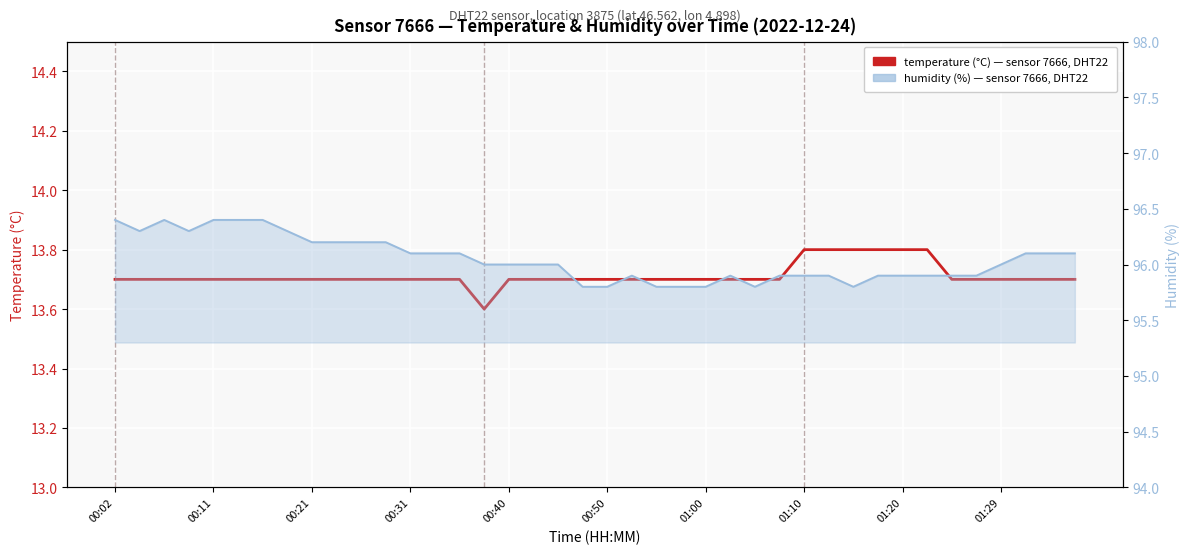

How many humidity values are between 95 and 96?

22